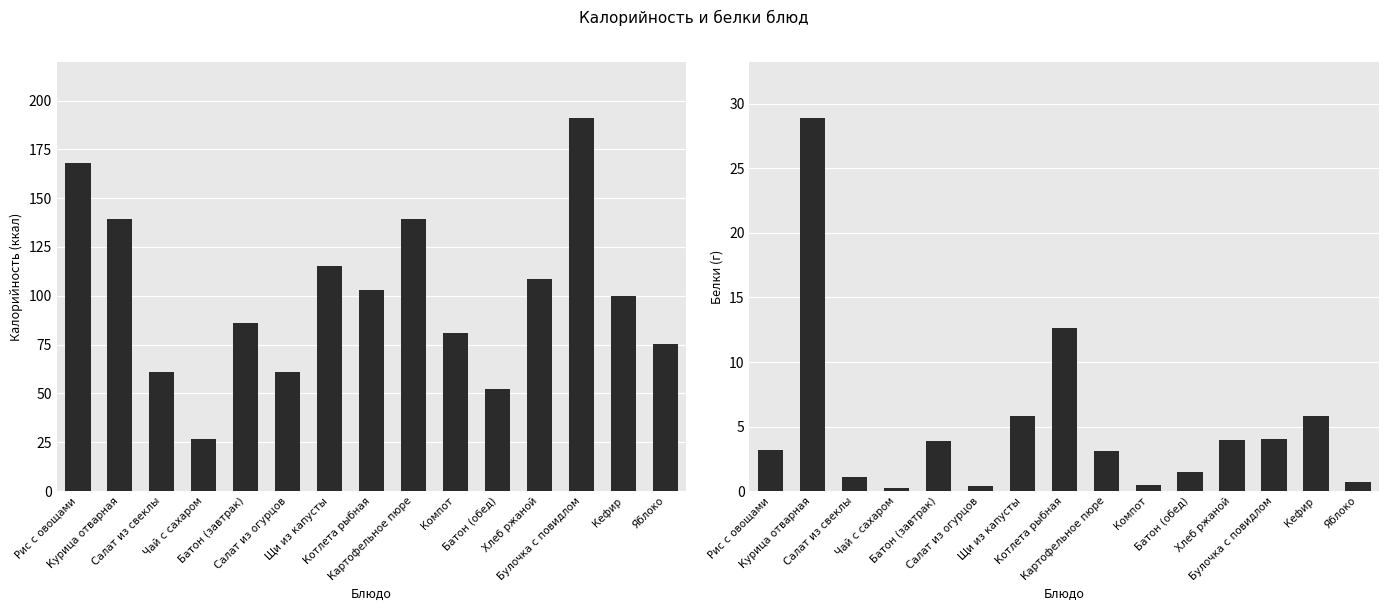

Which category has the lowest value in the Калорийность series?

Чай с сахаром